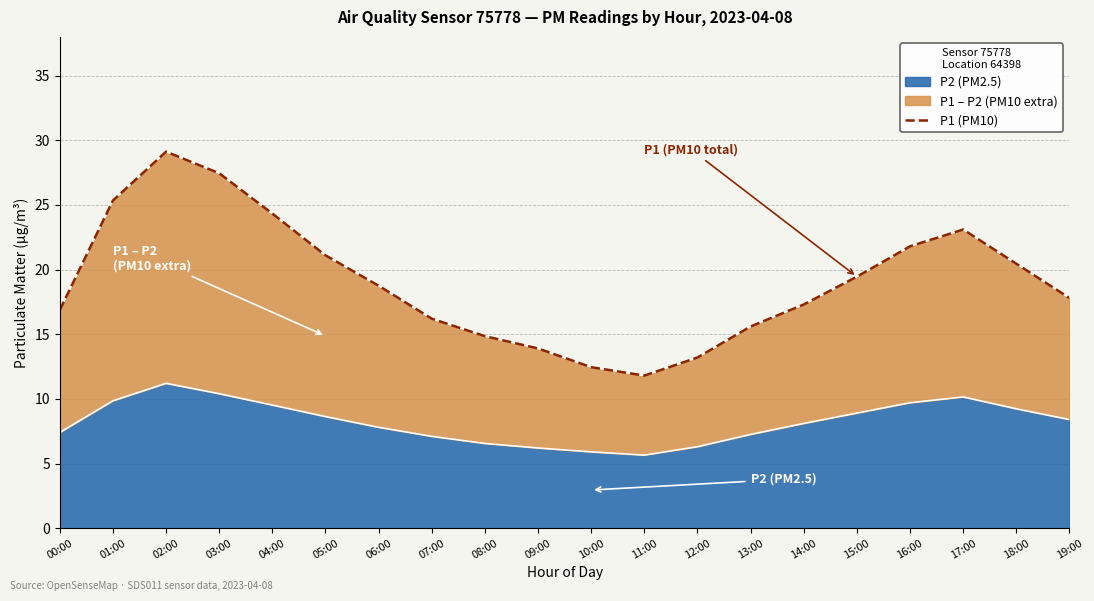

At which category does the data reach its first local valley?

11:00